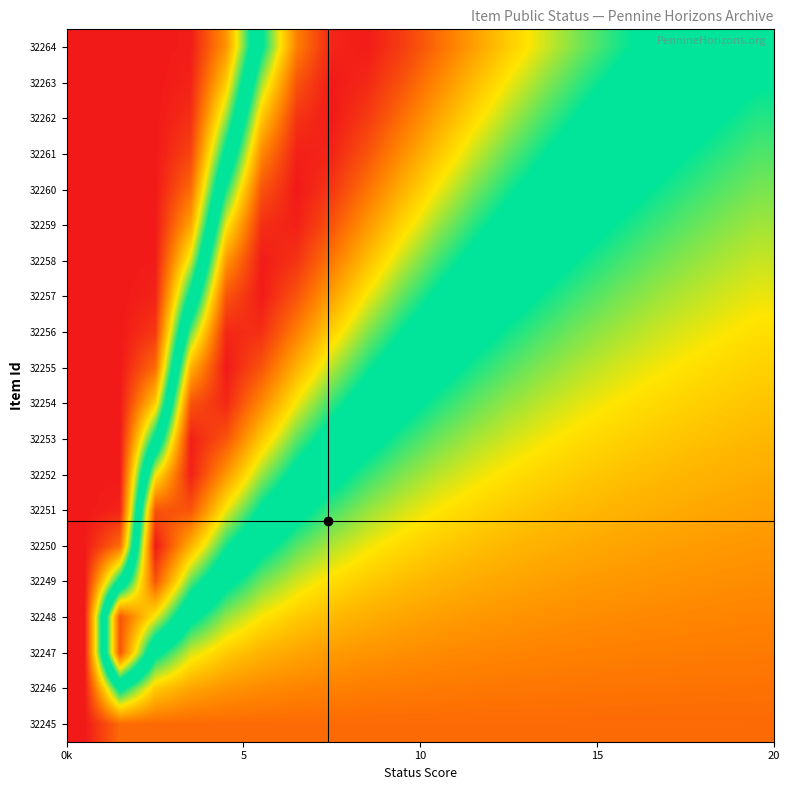

Reading right to left, transcribe all the data shown in this chart.

32264: 0.5	0.5	0.5	0.5	0.6	0.6	0.7	0.7	0.8	0.9	0.9	1.0	1.0	0.9	0.6	0.2	0.0	0.0	0.0	0.0
32263: 0.4	0.5	0.5	0.5	0.6	0.6	0.6	0.7	0.8	0.8	0.9	1.0	1.0	0.9	0.7	0.2	0.0	0.0	0.0	0.0
32262: 0.4	0.4	0.5	0.5	0.5	0.6	0.6	0.7	0.7	0.8	0.9	1.0	1.0	1.0	0.8	0.3	0.0	0.0	0.0	0.0
32261: 0.4	0.4	0.4	0.5	0.5	0.5	0.6	0.6	0.7	0.8	0.8	0.9	1.0	1.0	0.8	0.5	0.1	0.0	0.0	0.0
32260: 0.4	0.4	0.4	0.4	0.5	0.5	0.5	0.6	0.6	0.7	0.8	0.9	1.0	1.0	0.9	0.6	0.1	0.0	0.0	0.0
32259: 0.3	0.4	0.4	0.4	0.4	0.5	0.5	0.5	0.6	0.7	0.7	0.8	0.9	1.0	1.0	0.7	0.2	0.0	0.0	0.0
32258: 0.3	0.3	0.4	0.4	0.4	0.4	0.5	0.5	0.5	0.6	0.7	0.8	0.9	1.0	1.0	0.8	0.3	0.0	0.0	0.0
32257: 0.3	0.3	0.3	0.3	0.4	0.4	0.4	0.5	0.5	0.6	0.6	0.7	0.8	0.9	1.0	0.9	0.5	0.0	0.0	0.0
32256: 0.3	0.3	0.3	0.3	0.3	0.4	0.4	0.4	0.5	0.5	0.6	0.6	0.7	0.9	1.0	1.0	0.6	0.0	0.0	0.0
32255: 0.3	0.3	0.3	0.3	0.3	0.3	0.4	0.4	0.4	0.5	0.5	0.6	0.7	0.8	0.9	1.0	0.8	0.1	0.0	0.0
32254: 0.2	0.2	0.3	0.3	0.3	0.3	0.3	0.3	0.4	0.4	0.5	0.5	0.6	0.7	0.8	1.0	0.9	0.2	0.0	0.0
32253: 0.2	0.2	0.2	0.2	0.3	0.3	0.3	0.3	0.3	0.4	0.4	0.5	0.5	0.6	0.8	0.9	1.0	0.5	0.0	0.0
32252: 0.2	0.2	0.2	0.2	0.2	0.2	0.3	0.3	0.3	0.3	0.4	0.4	0.5	0.5	0.7	0.8	1.0	0.7	0.0	0.0
32251: 0.2	0.2	0.2	0.2	0.2	0.2	0.2	0.2	0.3	0.3	0.3	0.3	0.4	0.5	0.6	0.7	0.9	0.9	0.0	0.0
32250: 0.2	0.2	0.2	0.2	0.2	0.2	0.2	0.2	0.2	0.2	0.3	0.3	0.3	0.4	0.5	0.6	0.8	1.0	0.1	0.0
32249: 0.2	0.2	0.2	0.2	0.2	0.2	0.2	0.2	0.2	0.2	0.2	0.2	0.3	0.3	0.4	0.5	0.6	0.9	0.5	0.0
32248: 0.1	0.2	0.2	0.2	0.2	0.2	0.2	0.2	0.2	0.2	0.2	0.2	0.2	0.2	0.3	0.3	0.5	0.7	0.9	0.0
32247: 0.1	0.1	0.1	0.1	0.1	0.1	0.1	0.2	0.2	0.2	0.2	0.2	0.2	0.2	0.2	0.2	0.3	0.5	0.9	0.0
32246: 0.1	0.1	0.1	0.1	0.1	0.1	0.1	0.1	0.1	0.1	0.1	0.1	0.1	0.2	0.2	0.2	0.2	0.2	0.5	0.0
32245: 0.1	0.1	0.1	0.1	0.1	0.1	0.1	0.1	0.1	0.1	0.1	0.1	0.1	0.1	0.1	0.1	0.1	0.1	0.1	0.0